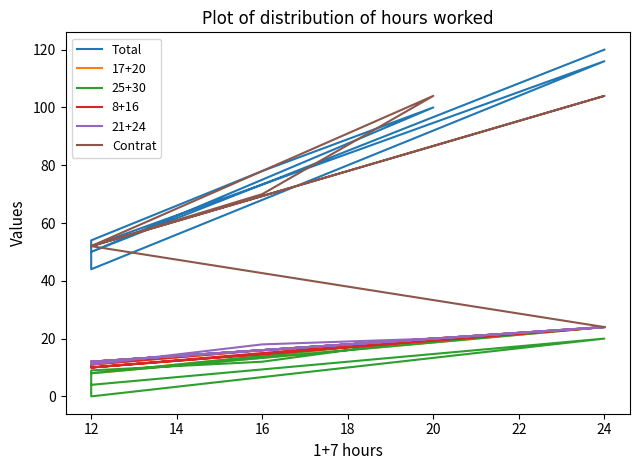

Which series changed the most between 12 and 16?

Total